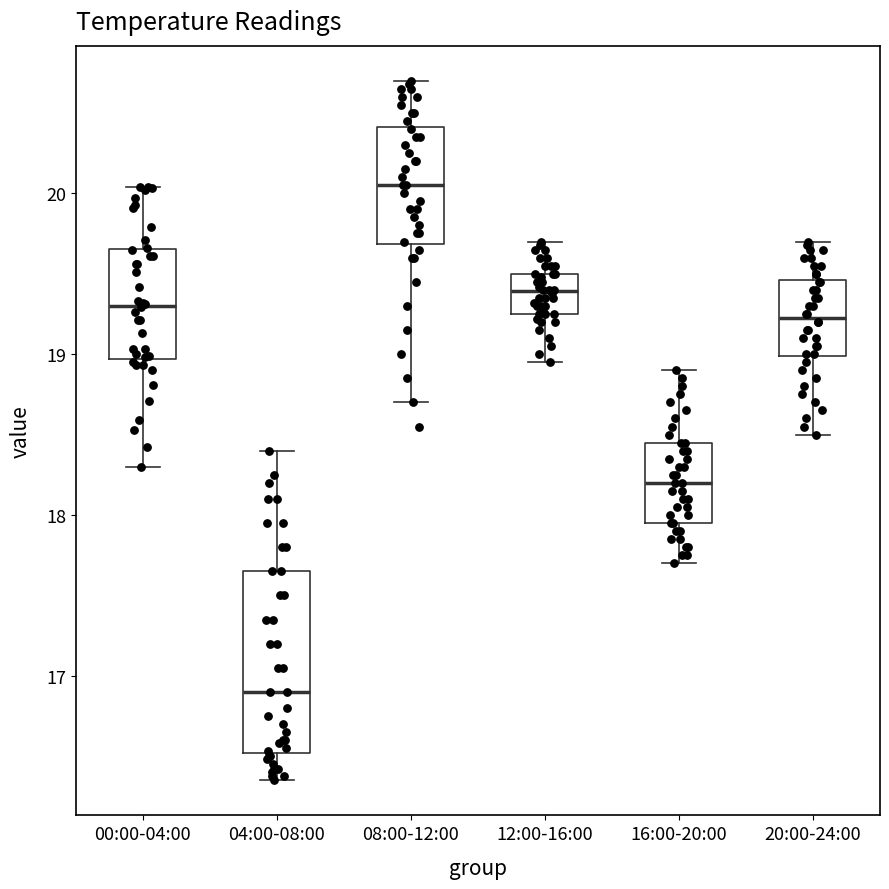

Reading left to right, transcribe this box plot: for each box, give where its median line is, the range the box spans, and where its two whiskers end, as read against the y-axis. The values are not printed on the chart, so give them approximately, as read against the axis.

00:00-04:00: median 19.3, box 19.0 to 19.7, whiskers 18.3 to 20.0
04:00-08:00: median 16.9, box 16.5 to 17.7, whiskers 16.4 to 18.4
08:00-12:00: median 20.1, box 19.7 to 20.4, whiskers 18.7 to 20.7
12:00-16:00: median 19.4, box 19.3 to 19.5, whiskers 19.0 to 19.7
16:00-20:00: median 18.2, box 18.0 to 18.5, whiskers 17.7 to 18.9
20:00-24:00: median 19.2, box 19.0 to 19.5, whiskers 18.5 to 19.7